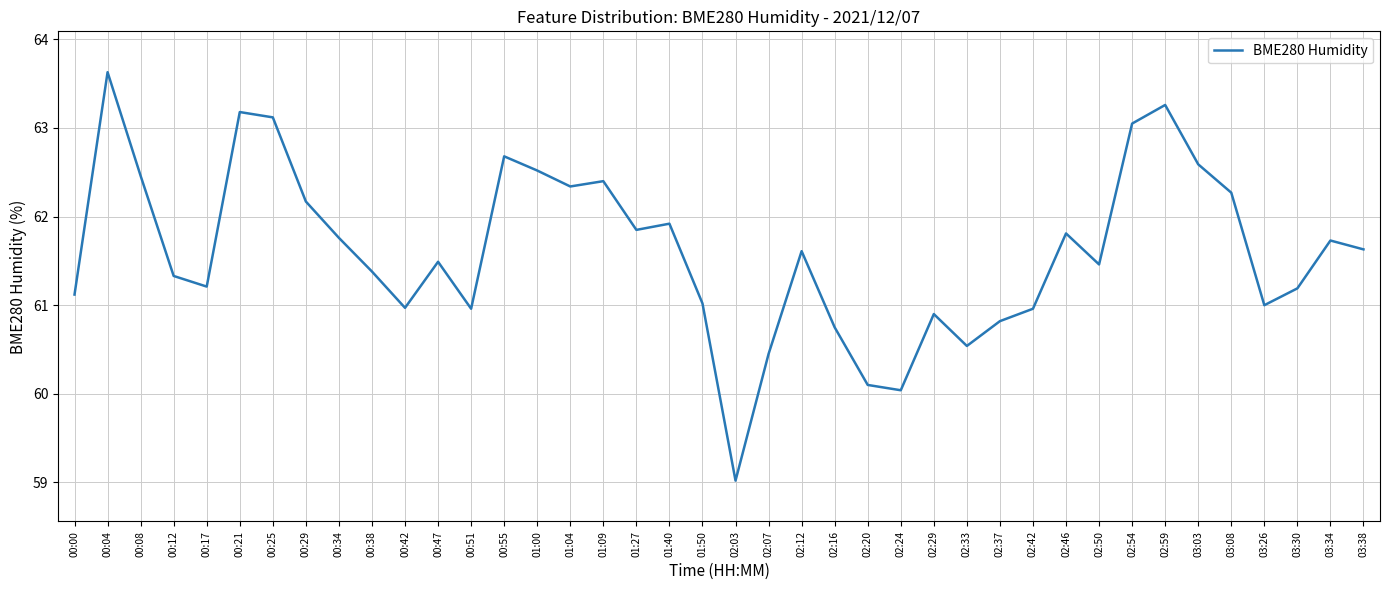

What position from the left is 00:00?

1